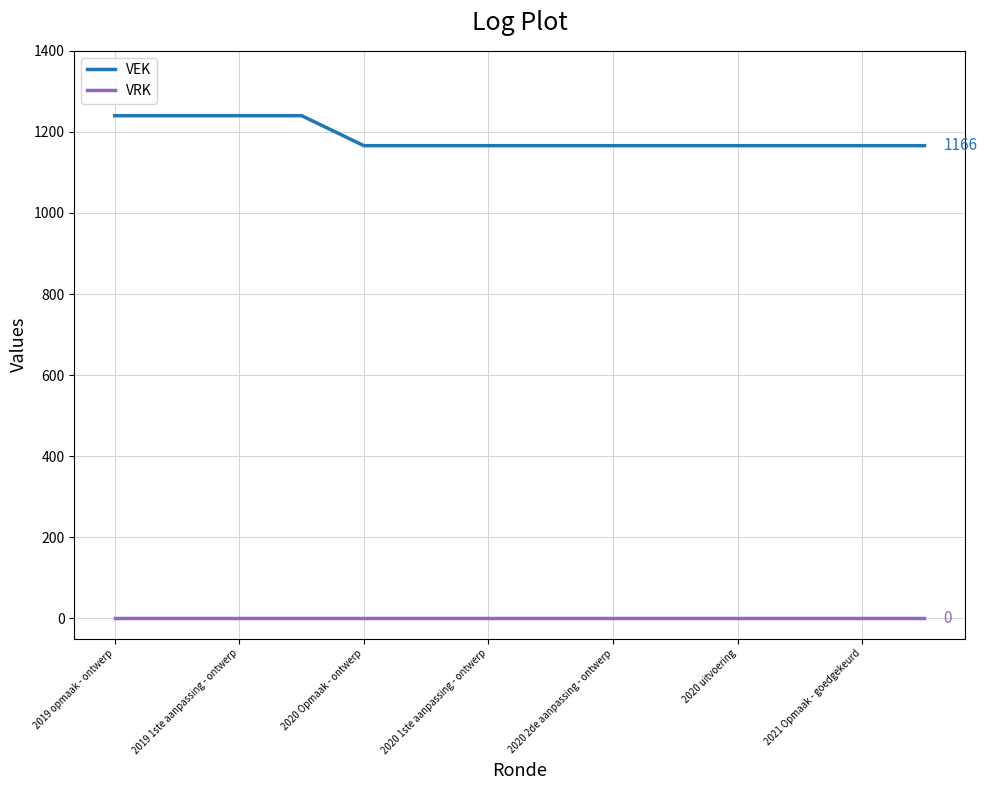

Does the chart have visible grid lines?

Yes